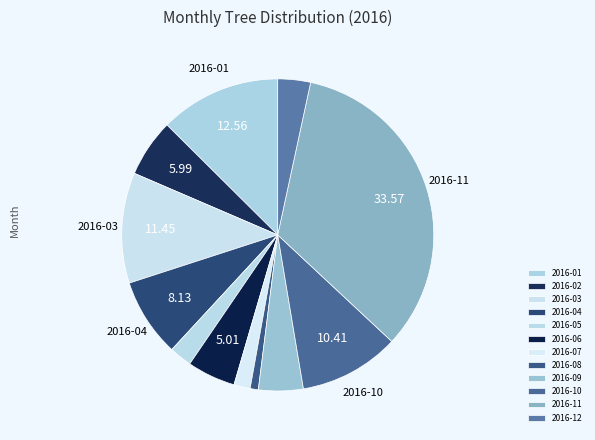

To the nearest percent, what portion does 2016-07 represent?

2%